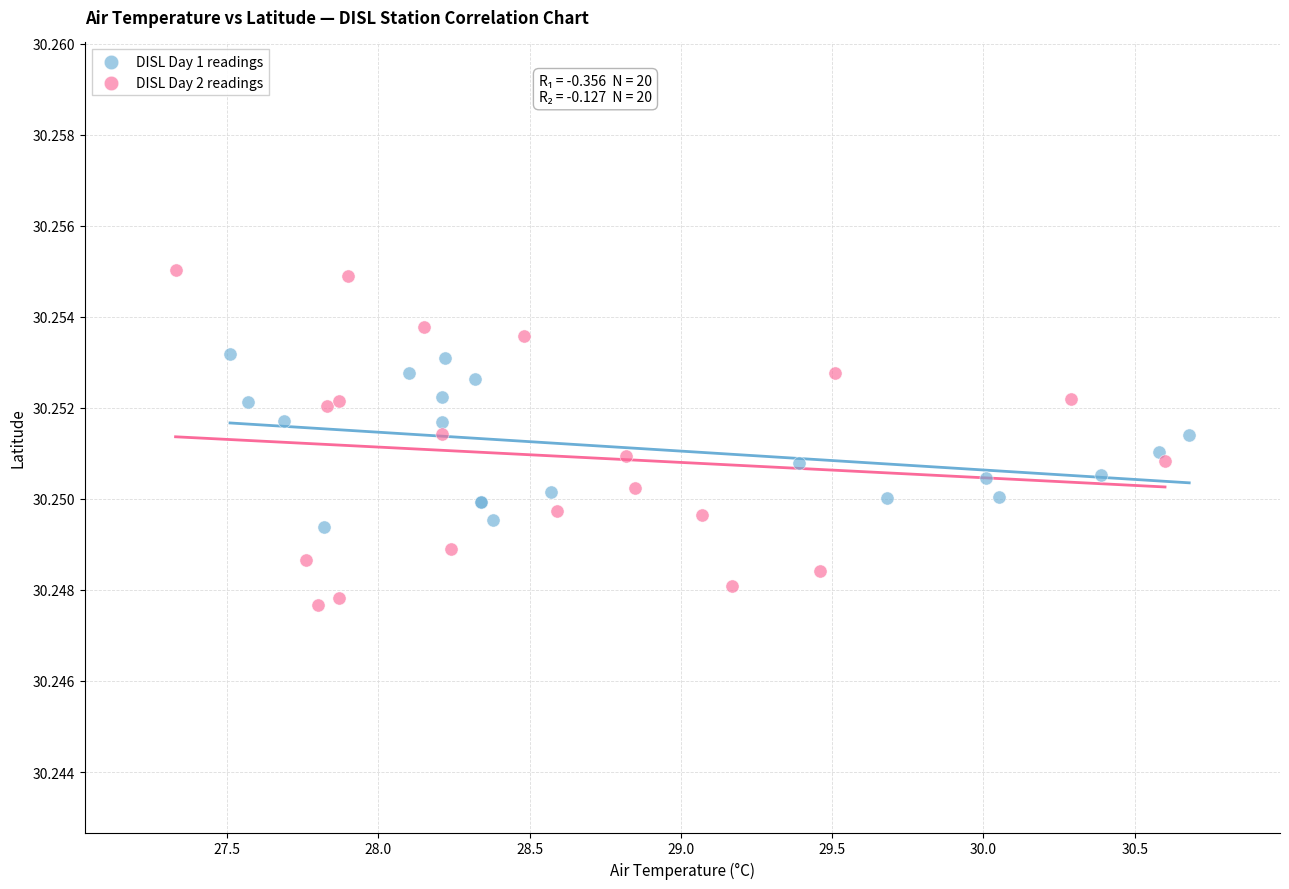

Which series contains the highest Y value?

DISL Day 2 readings